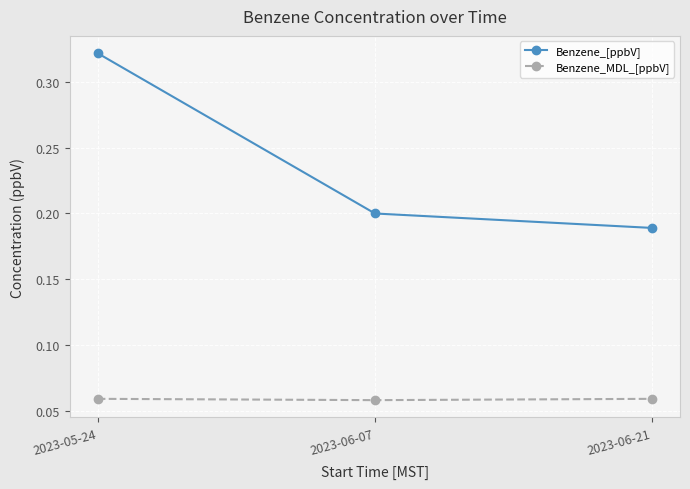

The value of Benzene_[ppbV] at 2023-05-24 is 0.5. True or false?

False